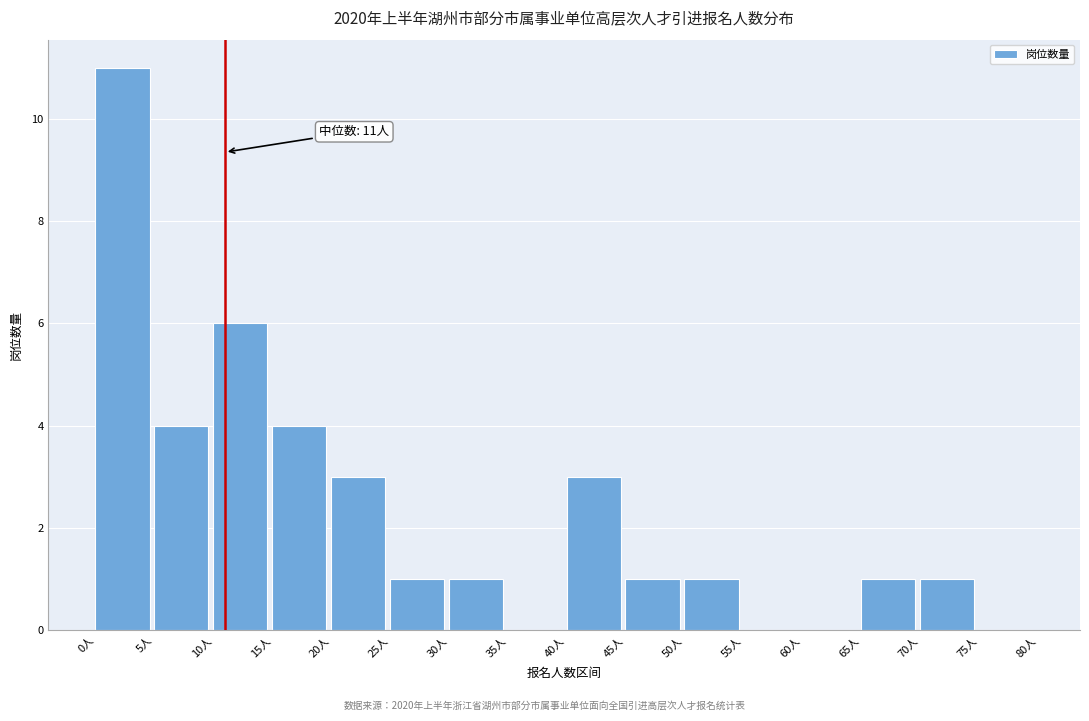

Which range on the x-axis has the tallest bar?

0 to 5